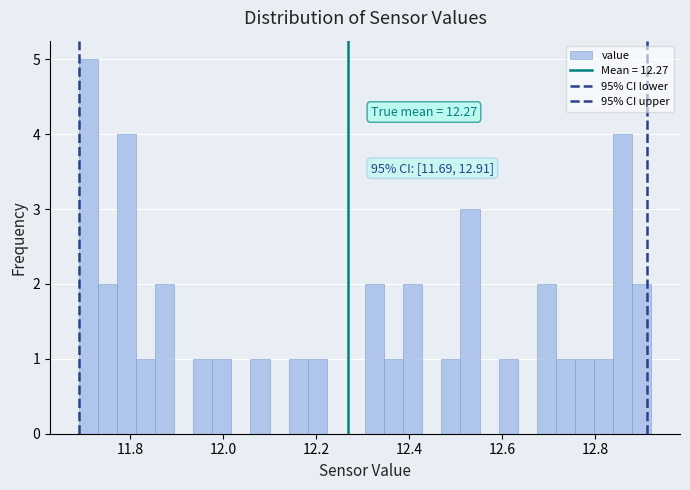

Read against the x-axis, roughly where is the centre of the tallest bar?

11.72